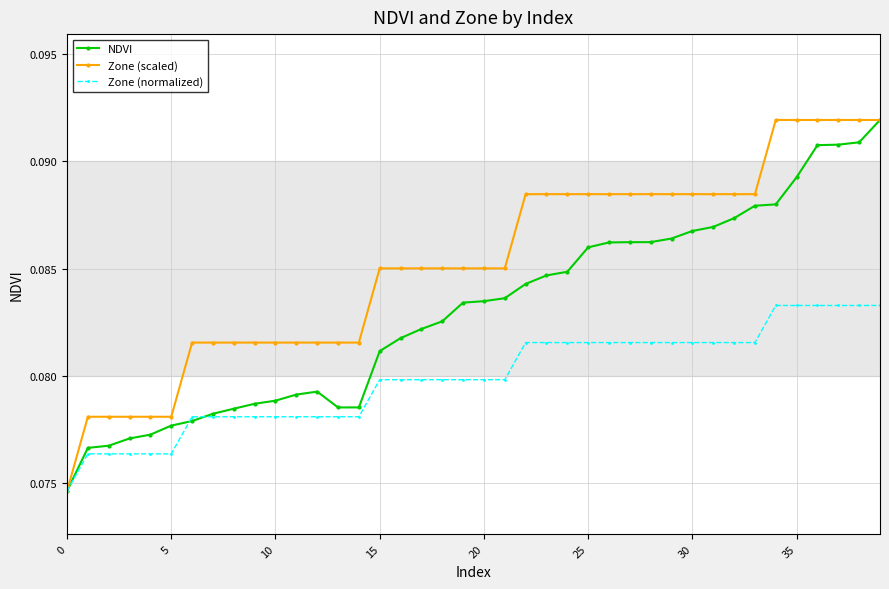

True or false: NDVI has more than 0 interior local peaks.

True